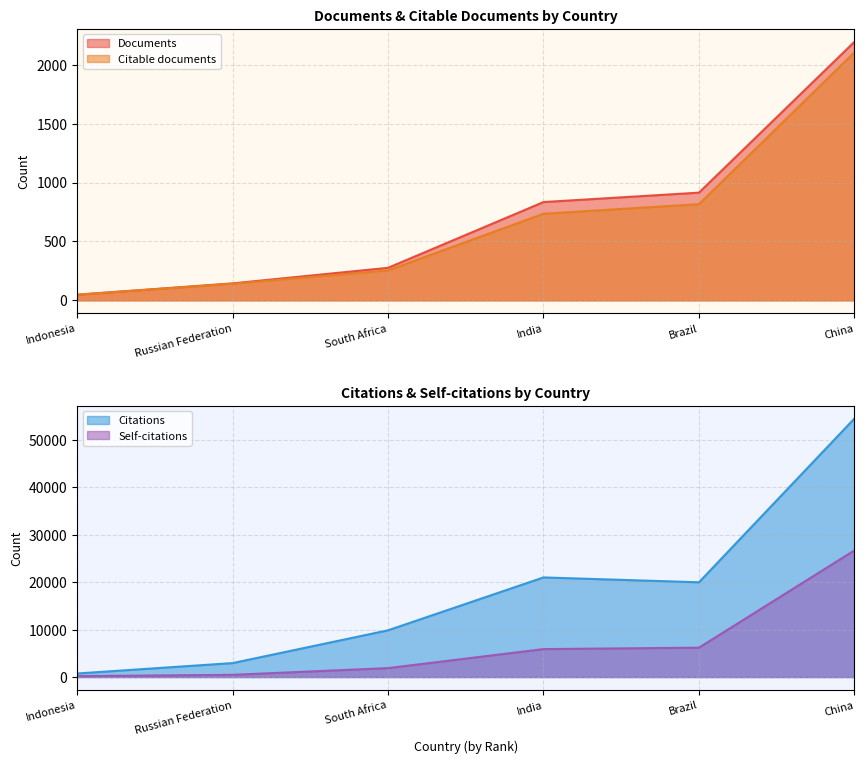

What are all the series names shown in the legend?

Documents, Citable documents, Citations, Self-citations